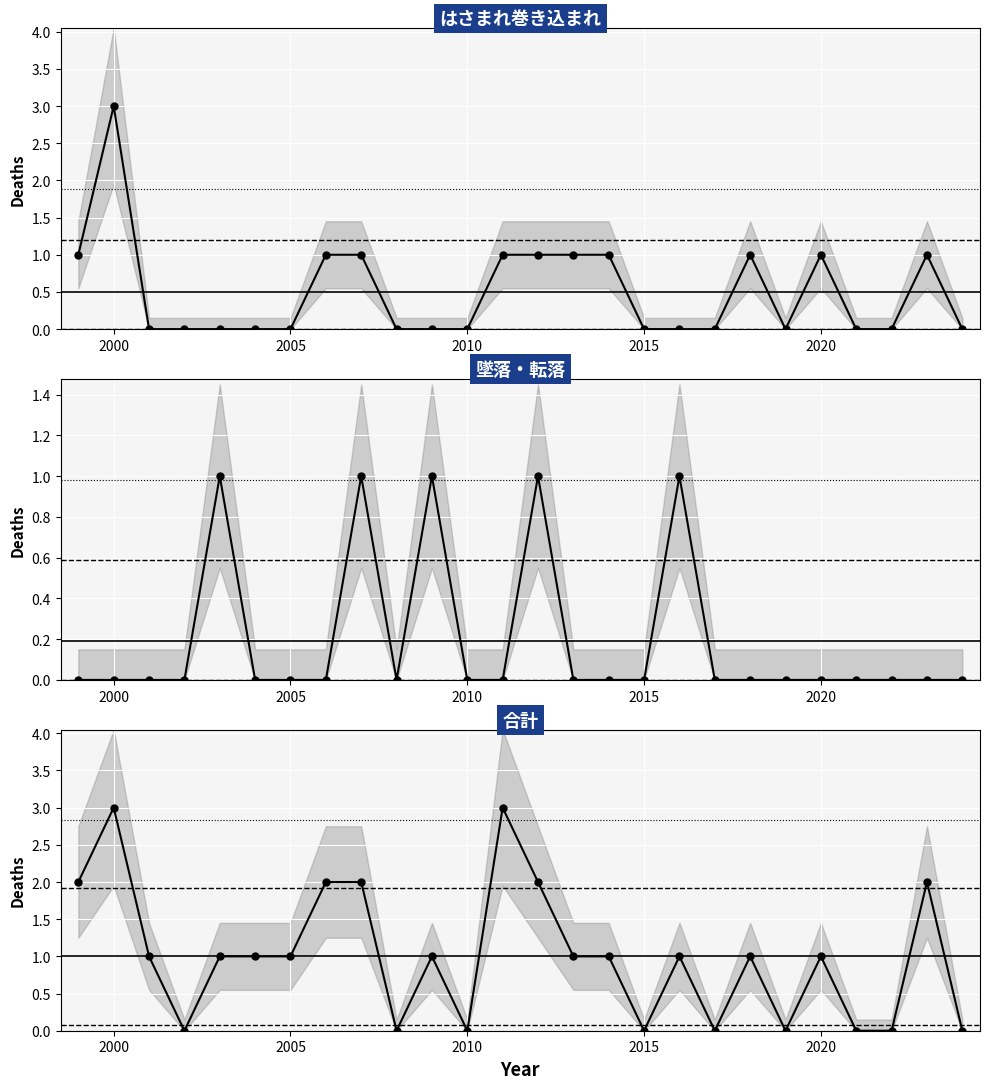

Count the はさまれ巻き込まれ values in the range 0 to 1.

25